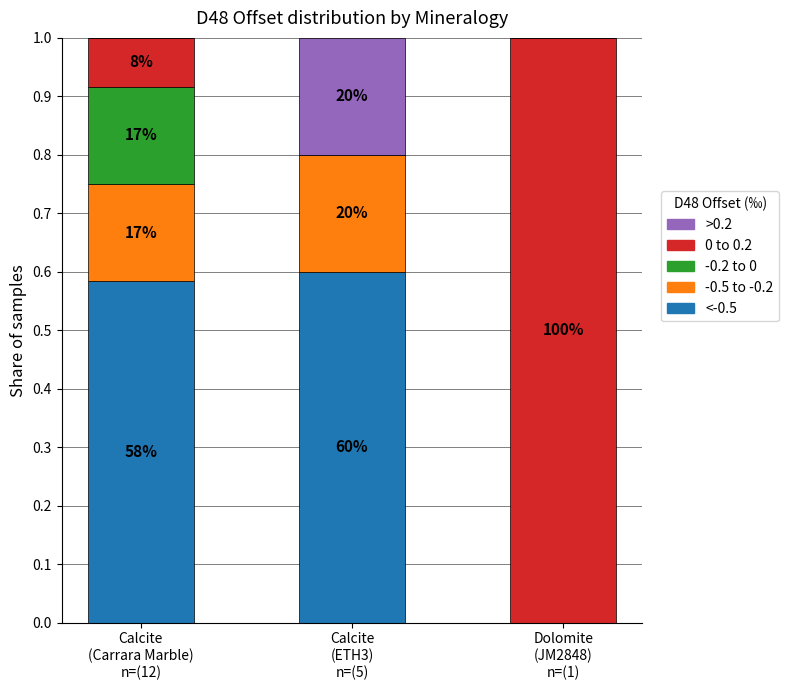

What are all the series names shown in the legend?

>0.2, 0 to 0.2, -0.2 to 0, -0.5 to -0.2, <-0.5